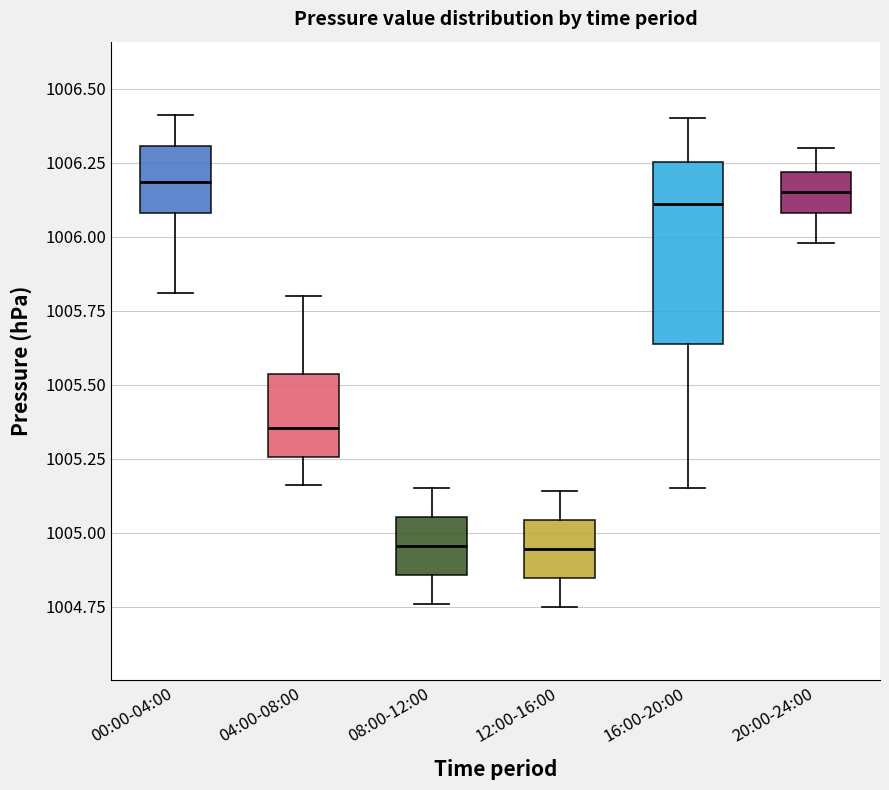

Reading left to right, read every box against the y-axis: the position of its median line, the range the box covers, and the ends of its whiskers. The values are not printed on the chart, so give them approximately, as read against the axis.

00:00-04:00: median 1006.20, box 1006.10 to 1006.30, whiskers 1005.80 to 1006.40
04:00-08:00: median 1005.35, box 1005.25 to 1005.55, whiskers 1005.15 to 1005.80
08:00-12:00: median 1004.95, box 1004.85 to 1005.05, whiskers 1004.75 to 1005.15
12:00-16:00: median 1004.95, box 1004.85 to 1005.05, whiskers 1004.75 to 1005.15
16:00-20:00: median 1006.10, box 1005.65 to 1006.25, whiskers 1005.15 to 1006.40
20:00-24:00: median 1006.15, box 1006.10 to 1006.20, whiskers 1006.00 to 1006.30